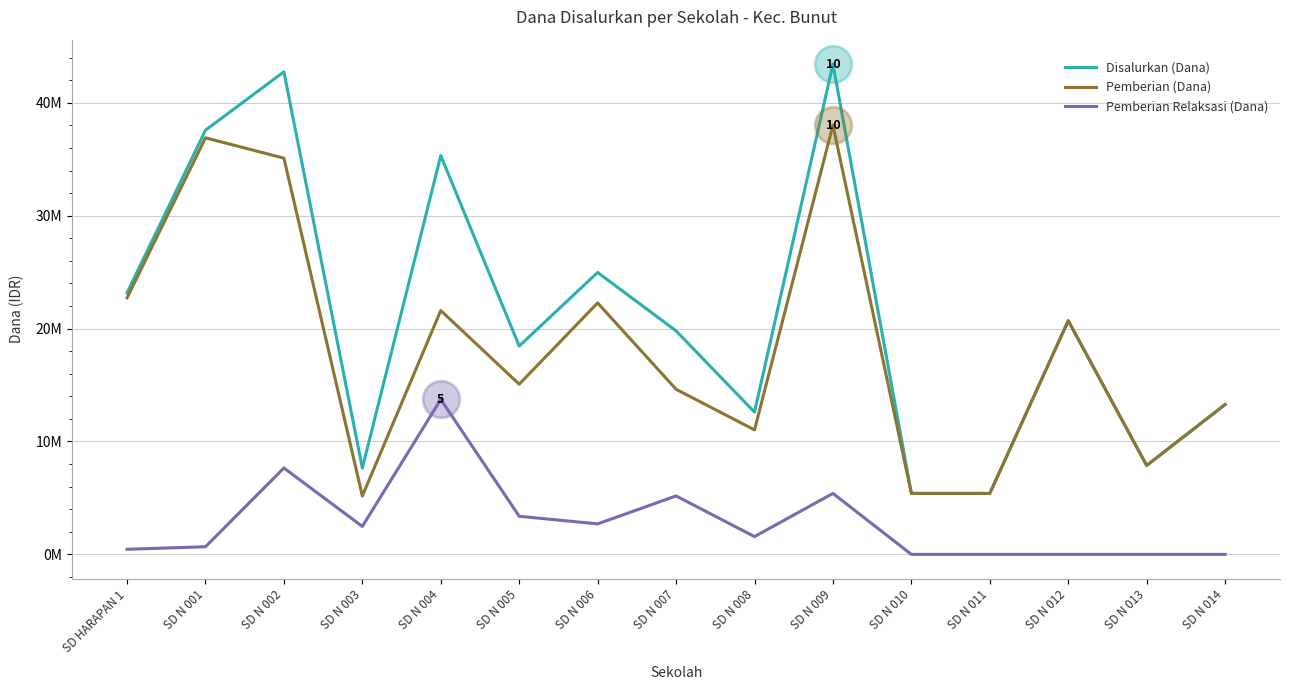

Which series has the largest total across all categories?

Disalurkan (Dana)